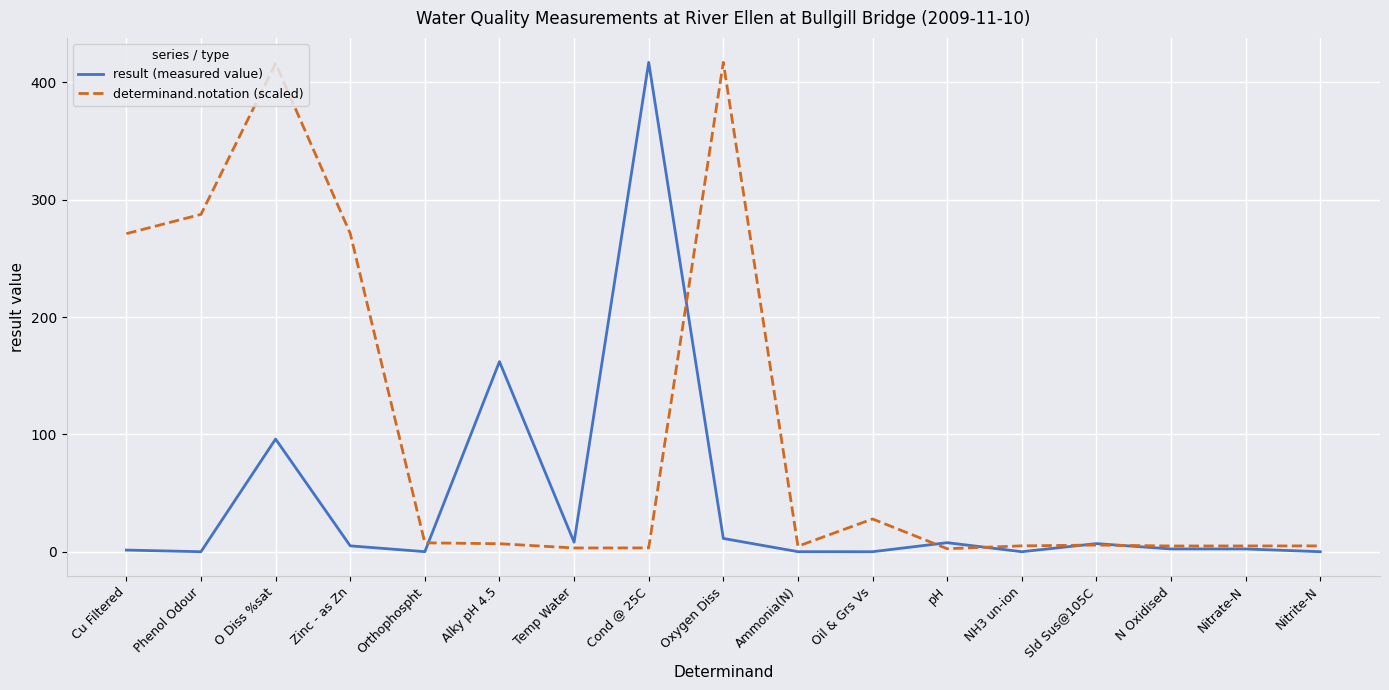

Is the value of result (measured value) at N Oxidised greater than the value of determinand.notation (scaled) at Zinc - as Zn?

No